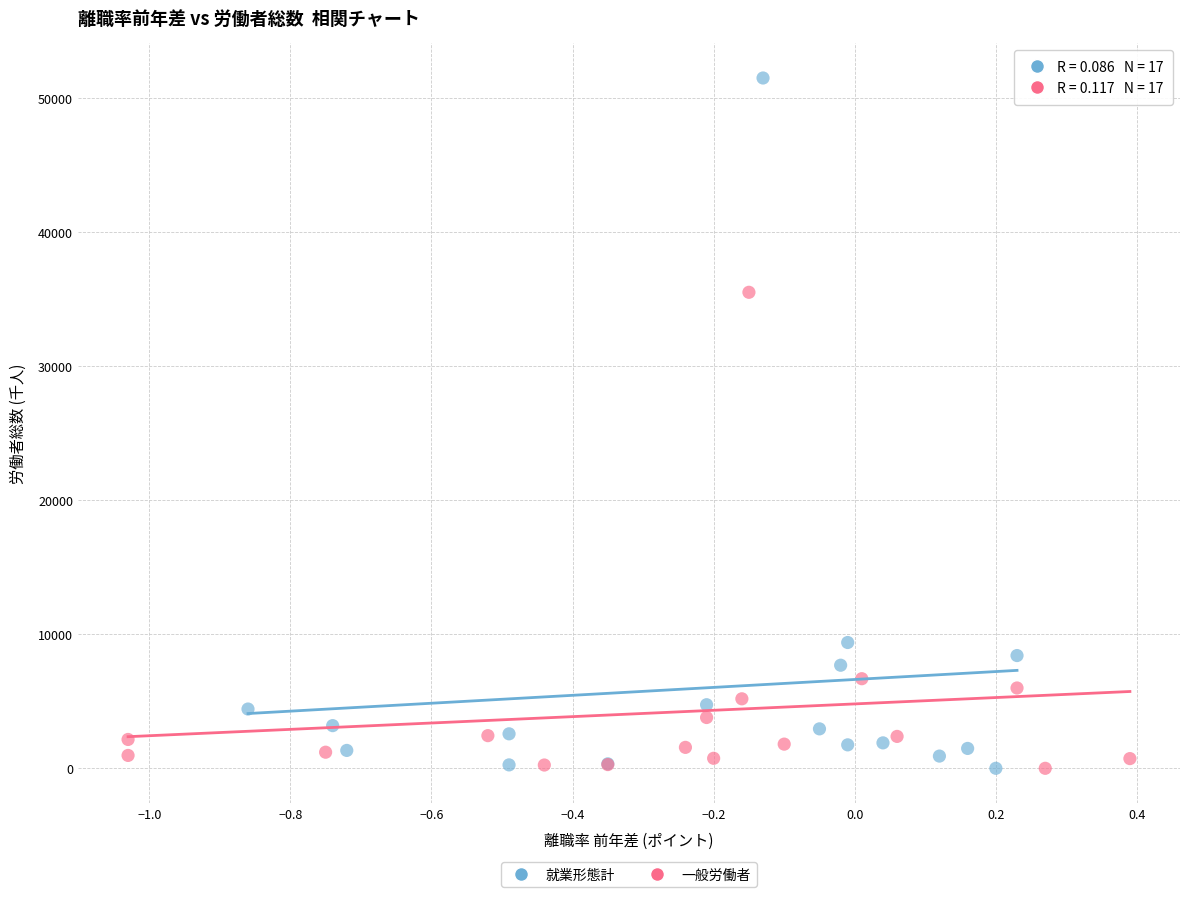

Which series has the largest Y range (max minus min)?

就業形態計